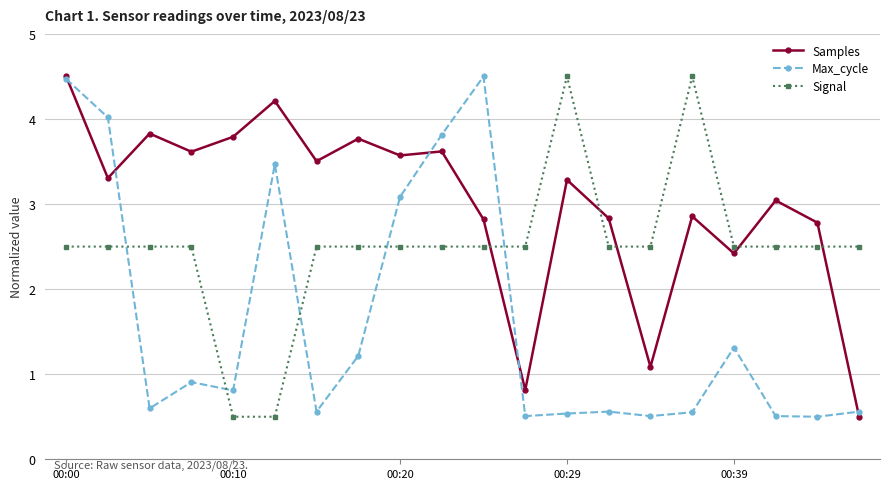

What is the maximum value shown in the chart?

4.5